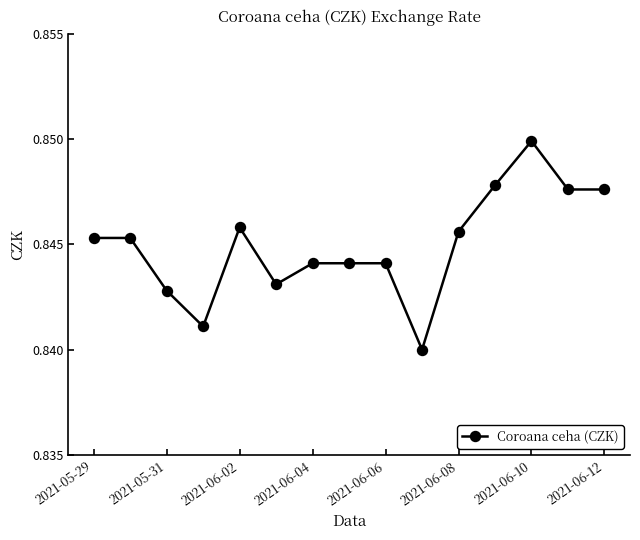

How many values are between 0 and 1?

15